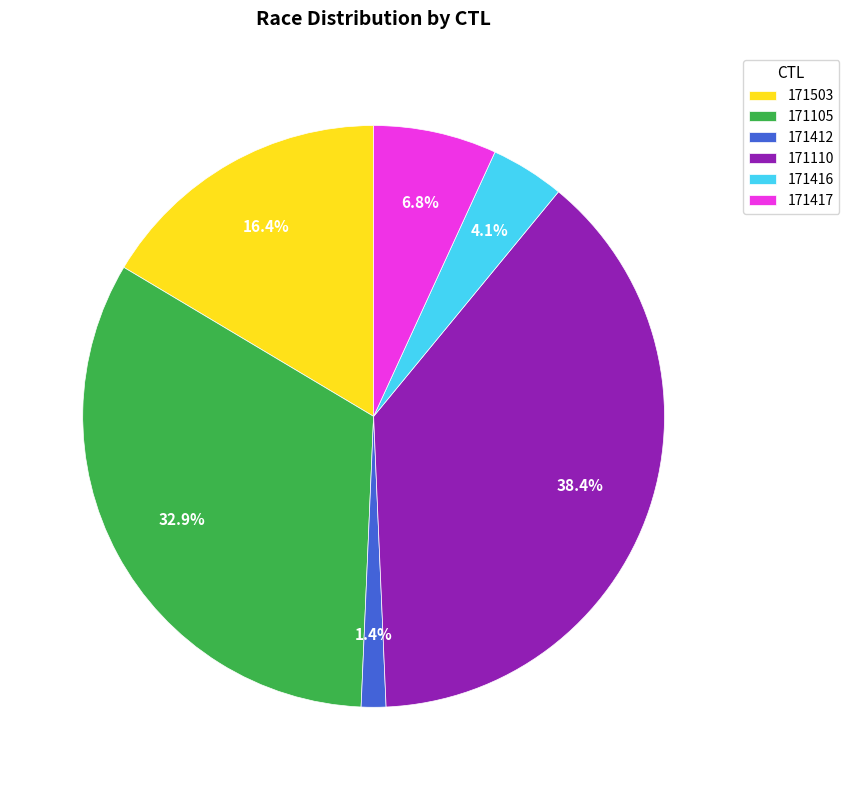

Does 171412 account for over 50% of the chart?

No